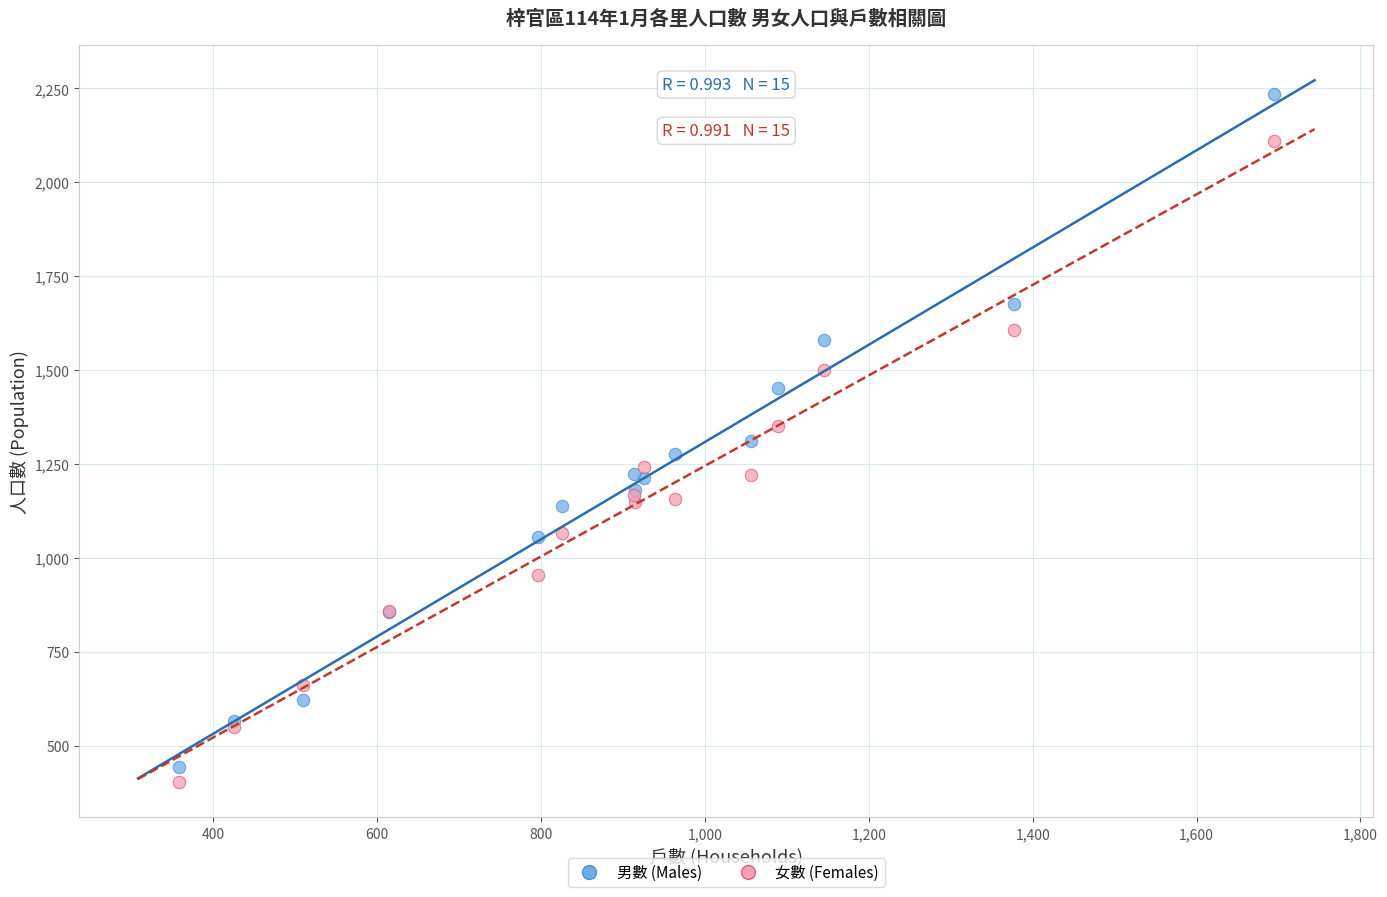

Which series reaches the maximum Y coordinate?

男數 (Males)